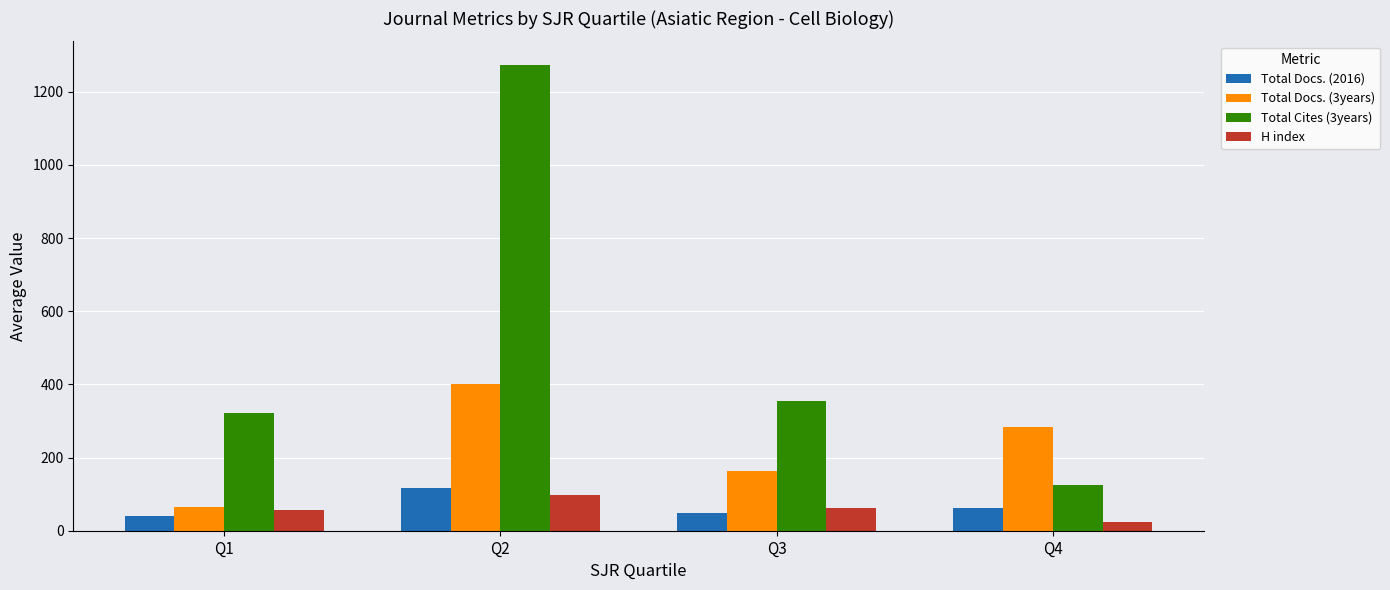

Where is Total Cites (3years) nearest to the value 699?

Q3